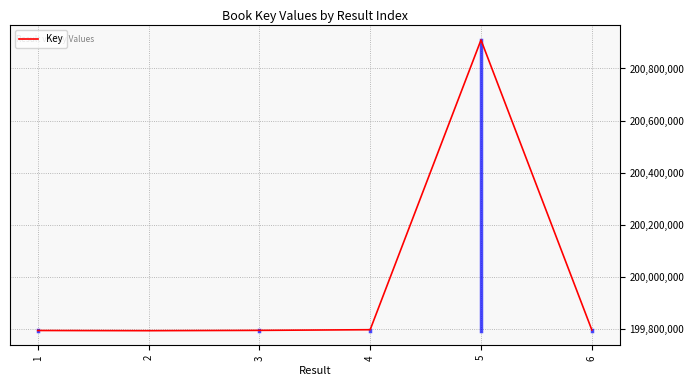

True or false: there are more than 2 points higher than both neighbors.

False